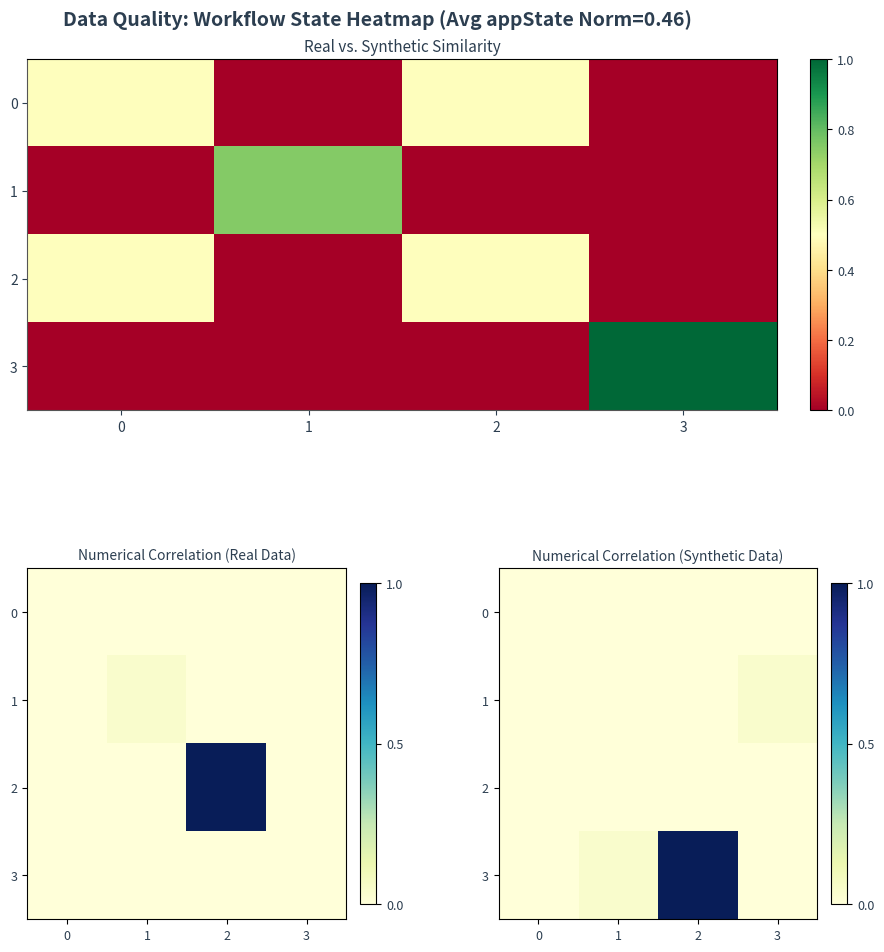

Is the value of 3 at 0 greater than the value of 2 at 2?

No